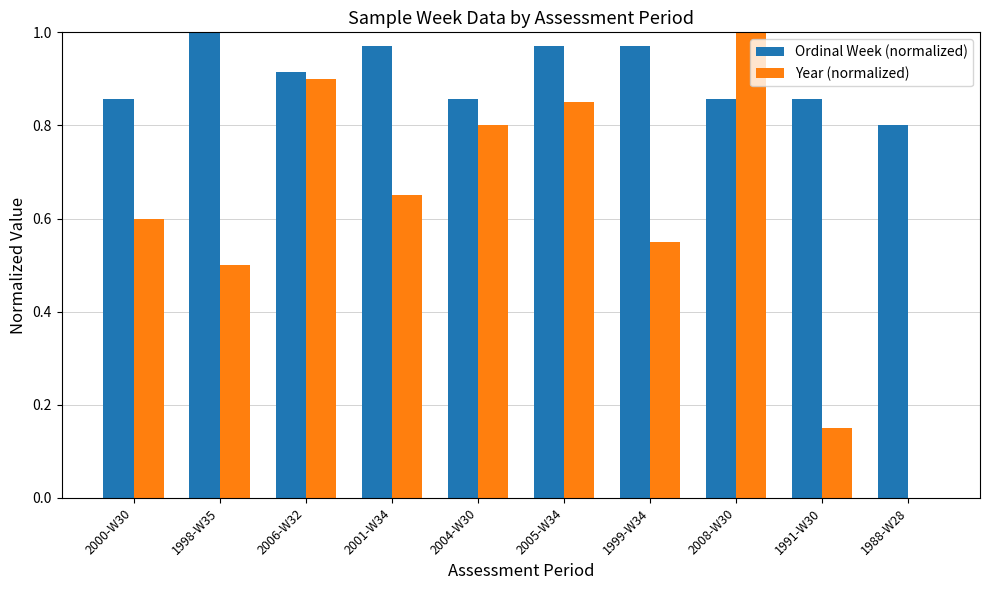

What is the total value across all series at 2006-W32?

1.8